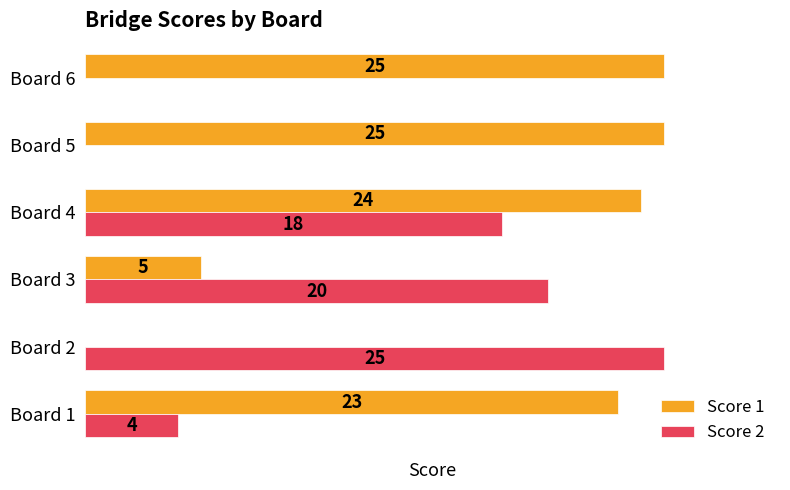

Which category has the highest value in the Score 2 series?

Board 2